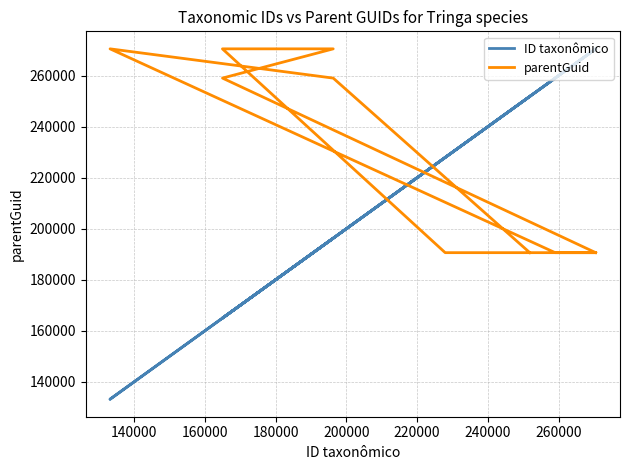

Which series has the largest total across all categories?

parentGuid